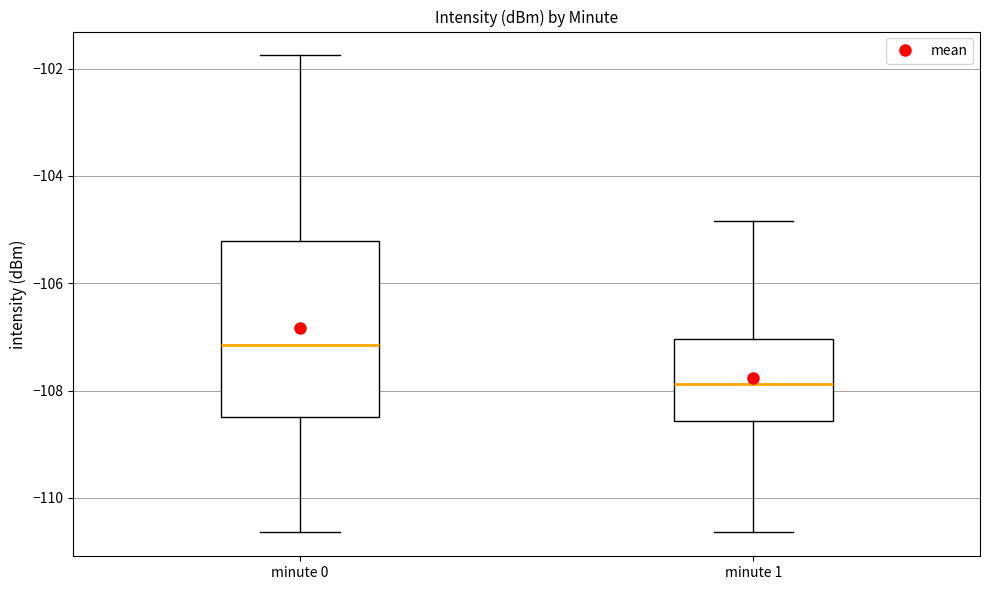

Reading left to right, transcribe this box plot: for each box, give where its median line is, the range the box spans, and where its two whiskers end, as read against the y-axis. The values are not printed on the chart, so give them approximately, as read against the axis.

minute 0: median -107.2, box -108.6 to -105.2, whiskers -110.6 to -101.8
minute 1: median -107.8, box -108.6 to -107.0, whiskers -110.6 to -104.8